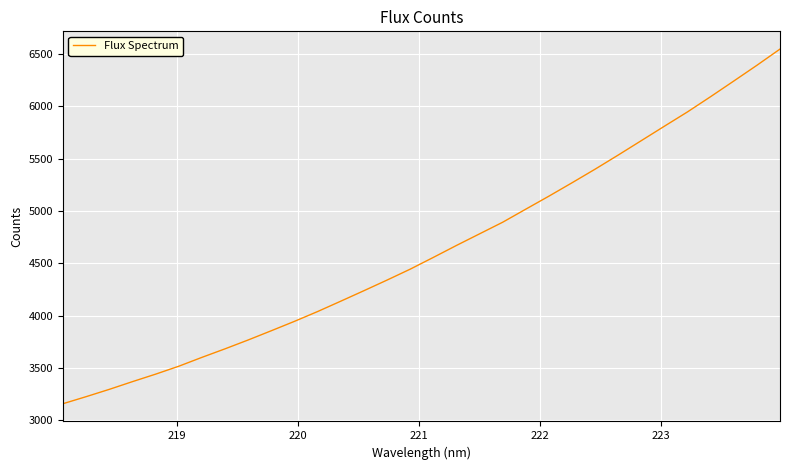

What is the maximum value shown in the chart?

6548.0